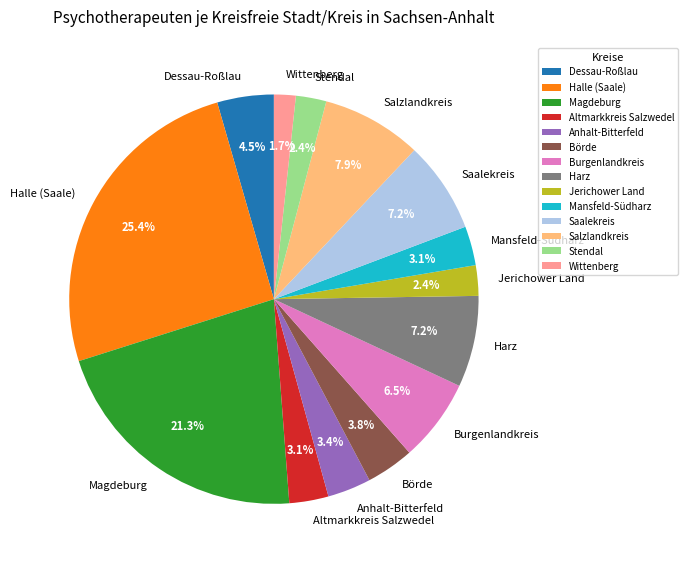

How many slices are in this pie chart?

14